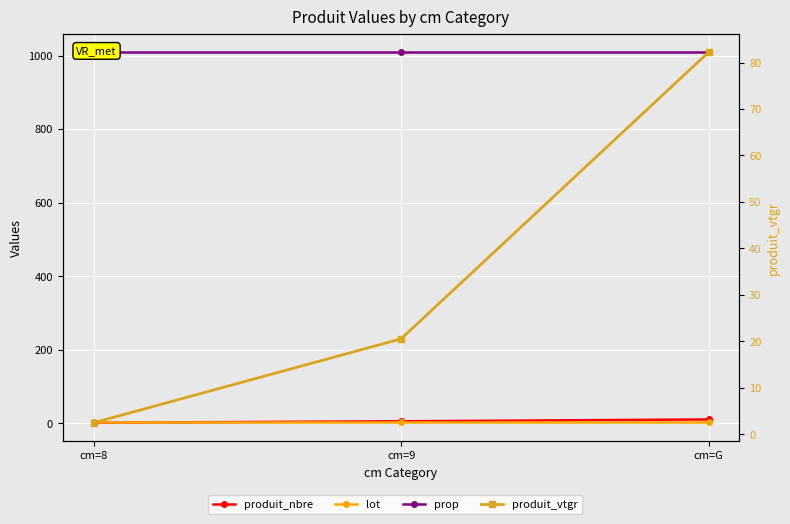

How many distinct data groups are displayed?

4